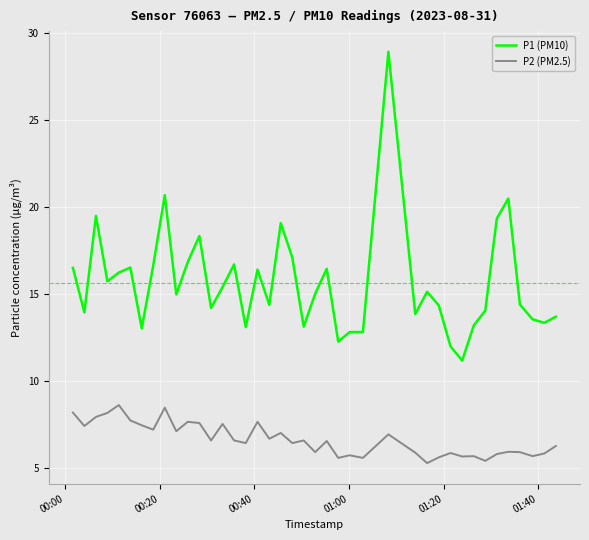

What is the maximum value shown in the chart?

28.9